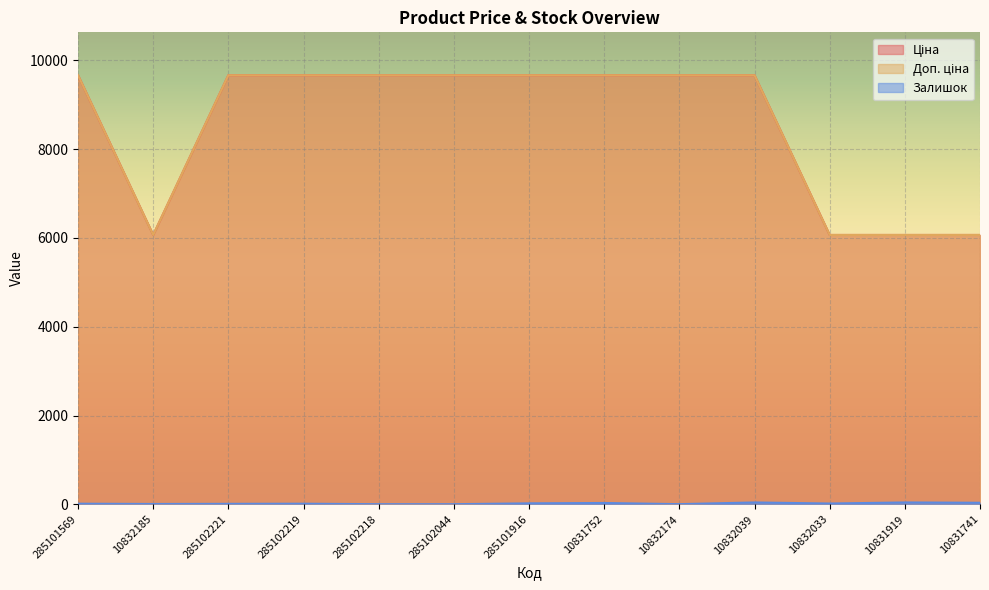

At which category is the sum across all series the highest?

10832039